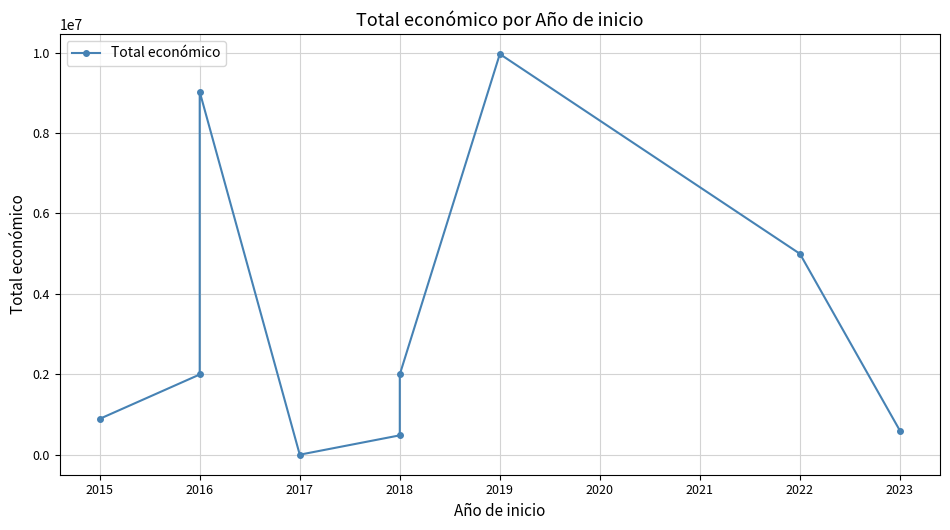

What is the average value?

3330111